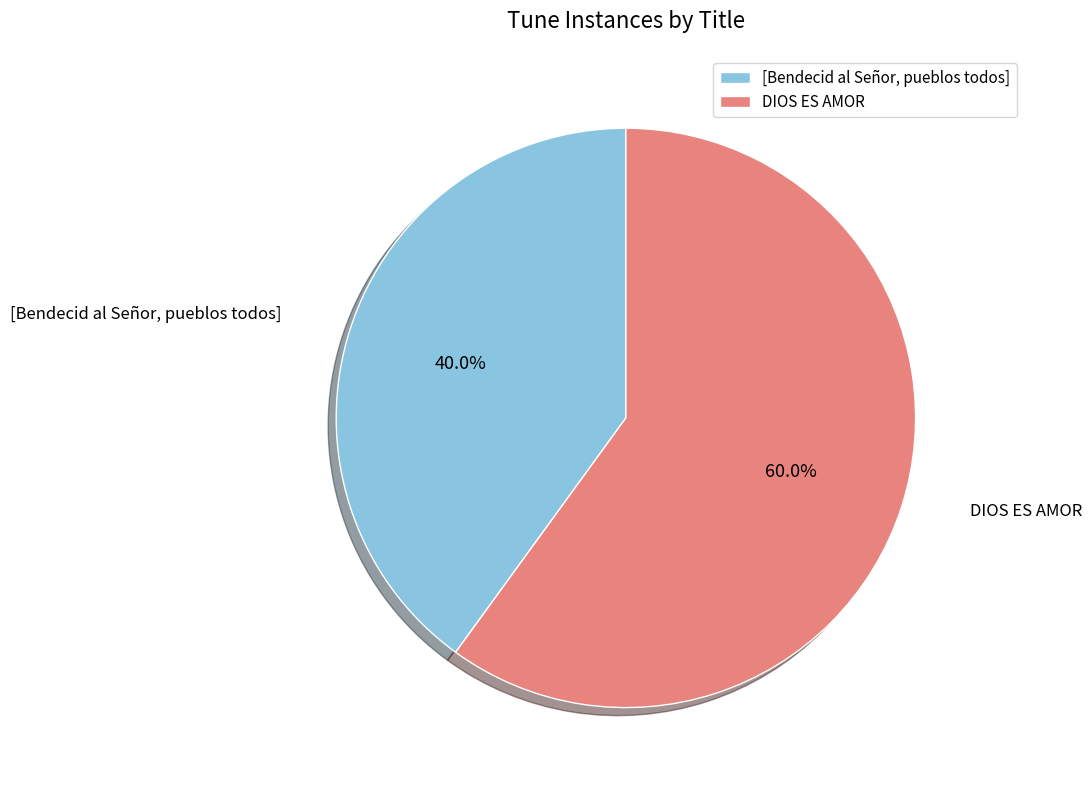

What is the majority slice?

DIOS ES AMOR